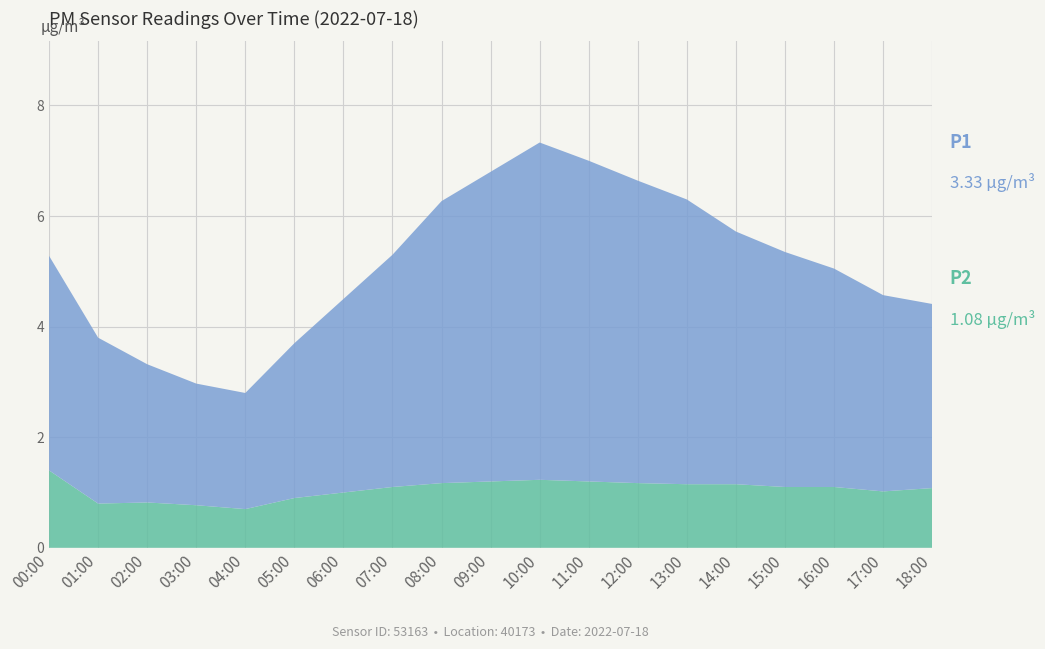

Reading right to left, what are all the values shown in this chart?

P1: 3.3	3.5	4.0	4.2	4.6	5.2	5.5	5.8	6.1	5.6	5.1	4.2	3.5	2.8	2.1	2.2	2.5	3.0	3.9
P2: 1.1	1.0	1.1	1.1	1.1	1.1	1.2	1.2	1.2	1.2	1.2	1.1	1.0	0.9	0.7	0.8	0.8	0.8	1.4